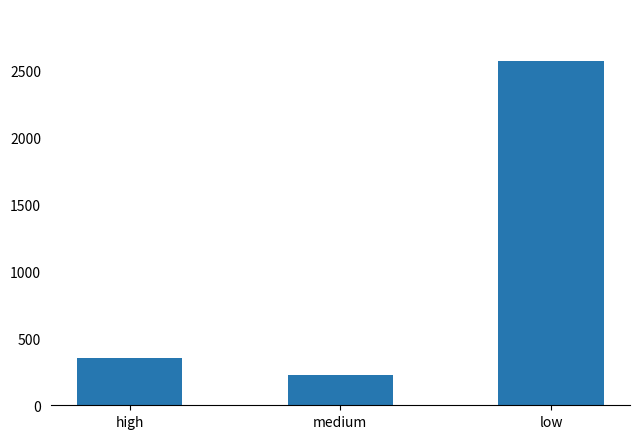

List the labels in order of value, smallest first.

medium, high, low